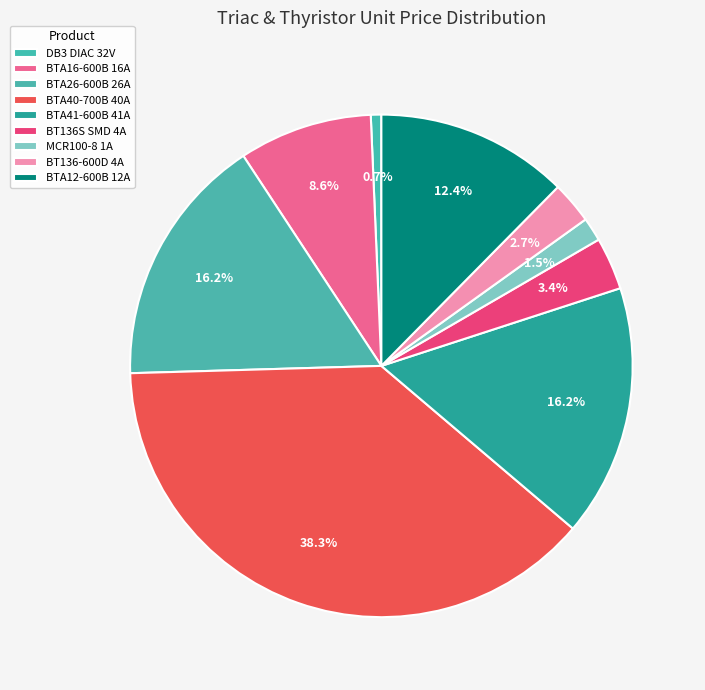

To the nearest percent, what percentage of the pie is BT136S SMD 4A?

3%